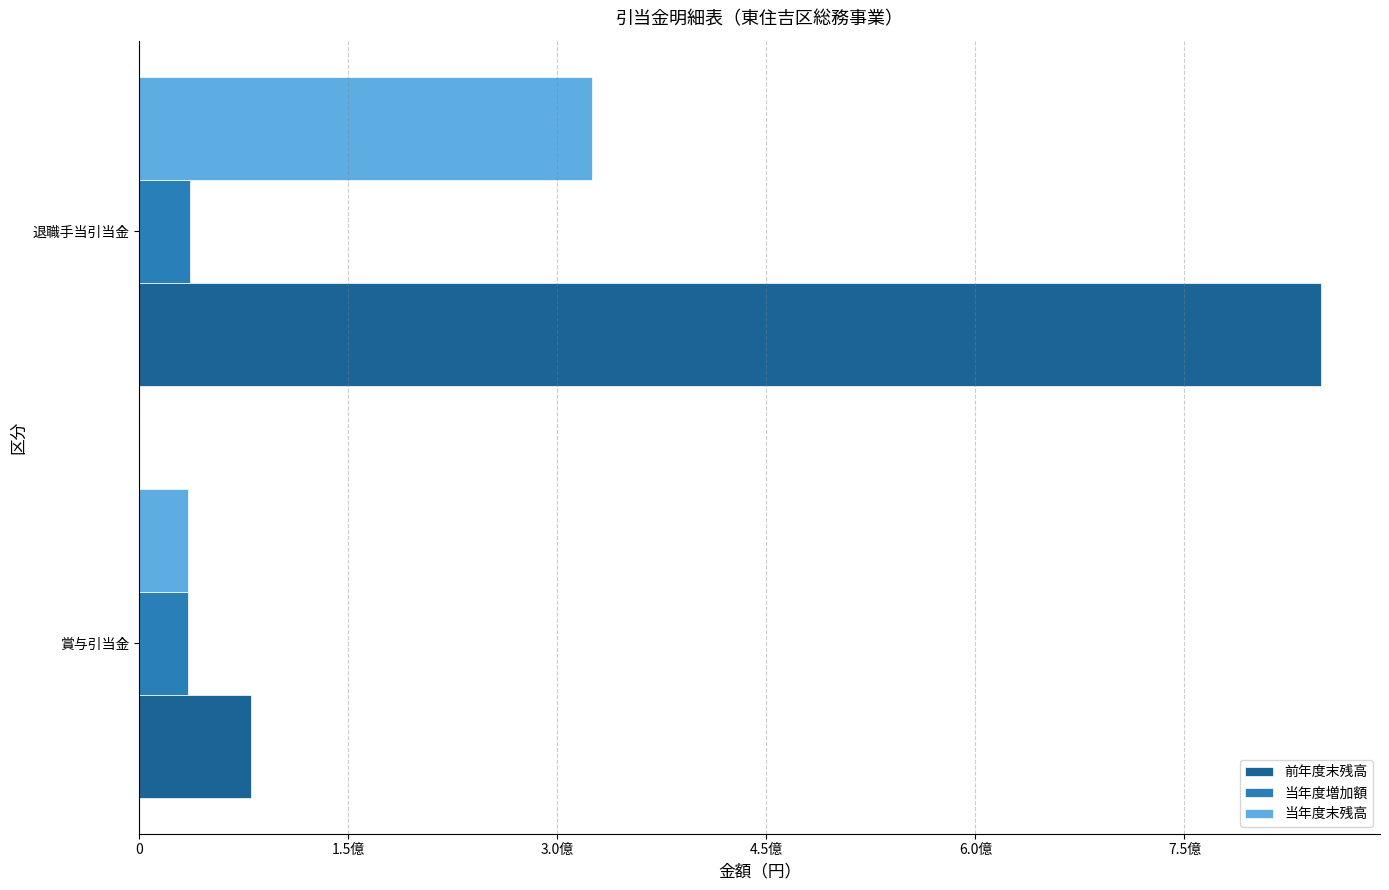

List the series in order of their overall mean, highest first.

前年度末残高, 当年度末残高, 当年度増加額